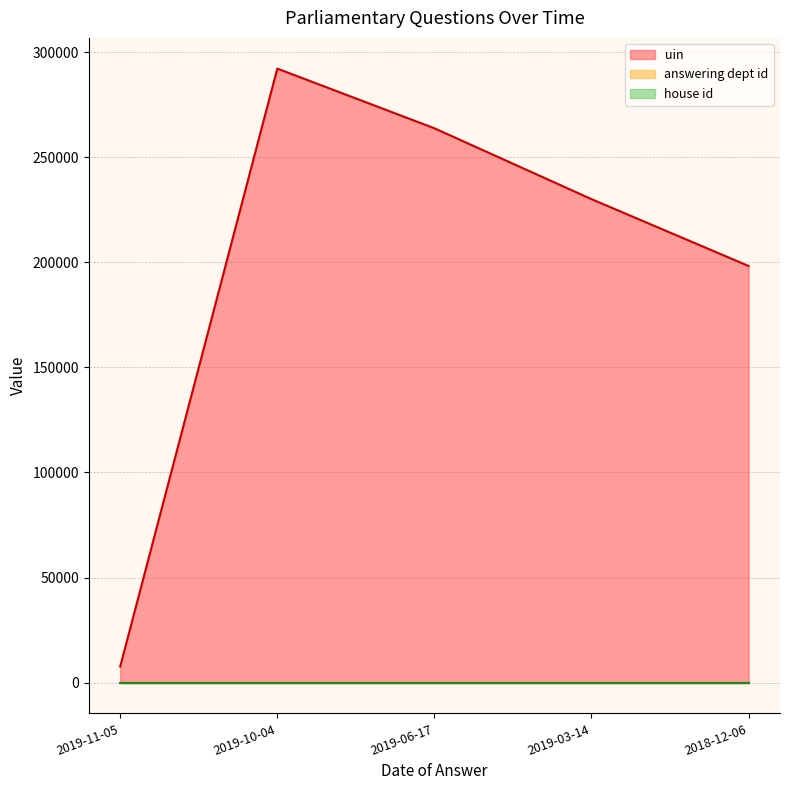

The value of answering dept id at 2019-11-05 is 21. True or false?

True